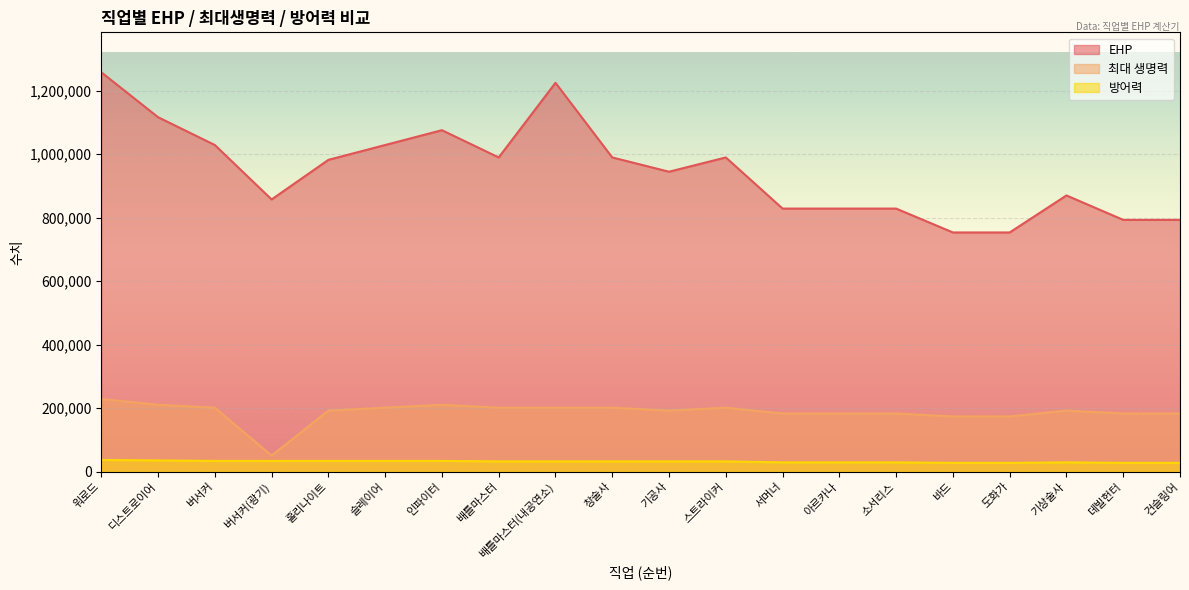

Which label corresponds to the largest value in the chart?

워로드